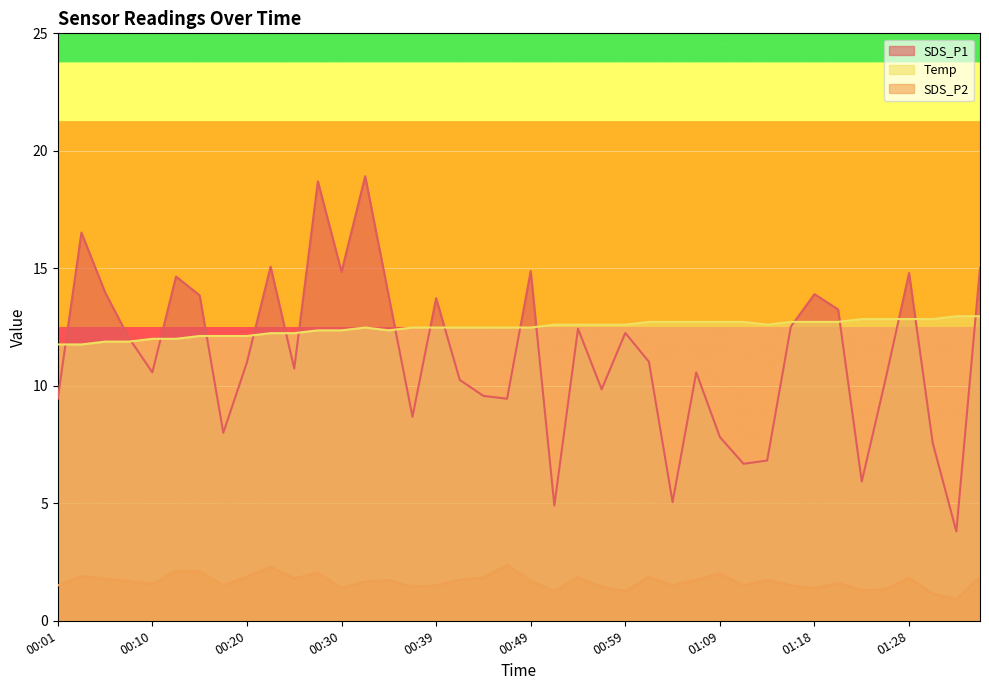

True or false: SDS_P1 has more than 1 interior local peaks.

True